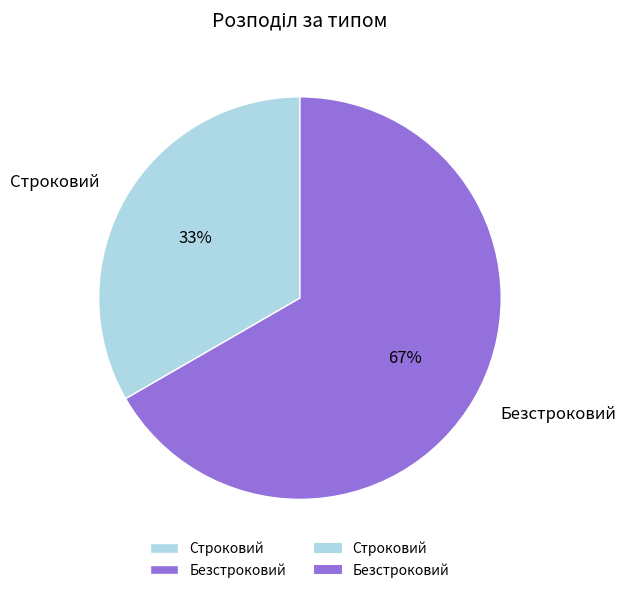

How many slices are in this pie chart?

2